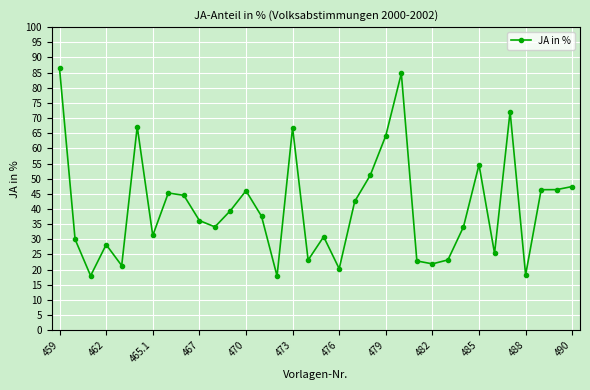

How many lines are shown in the chart?

1